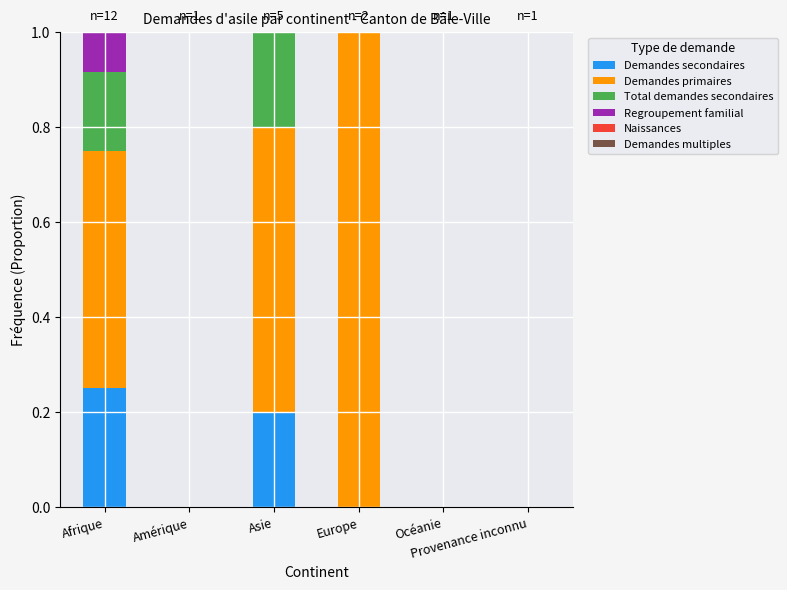

The value of Demandes primaires at Provenance inconnu is 0.6. True or false?

False